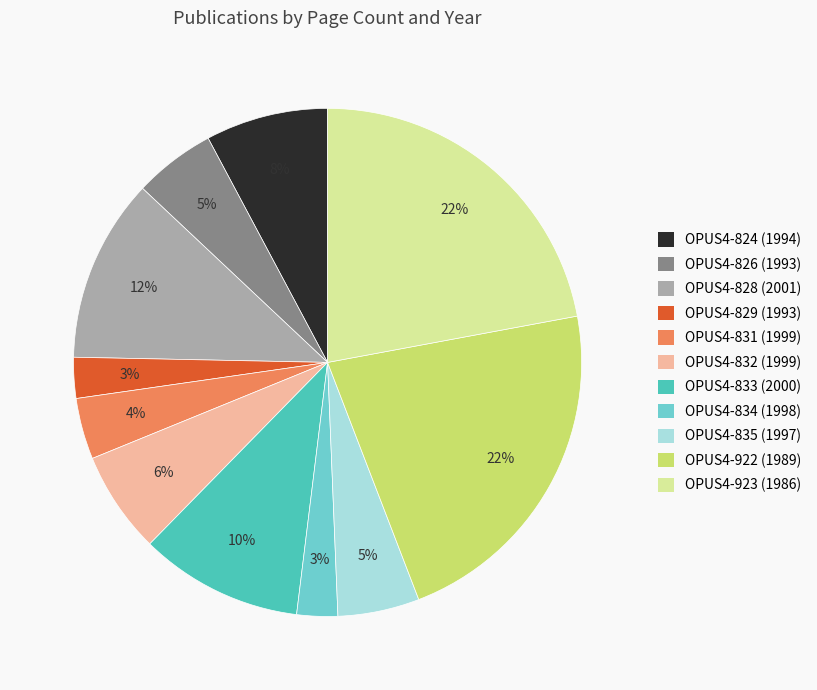

Is there a majority slice in this chart?

No